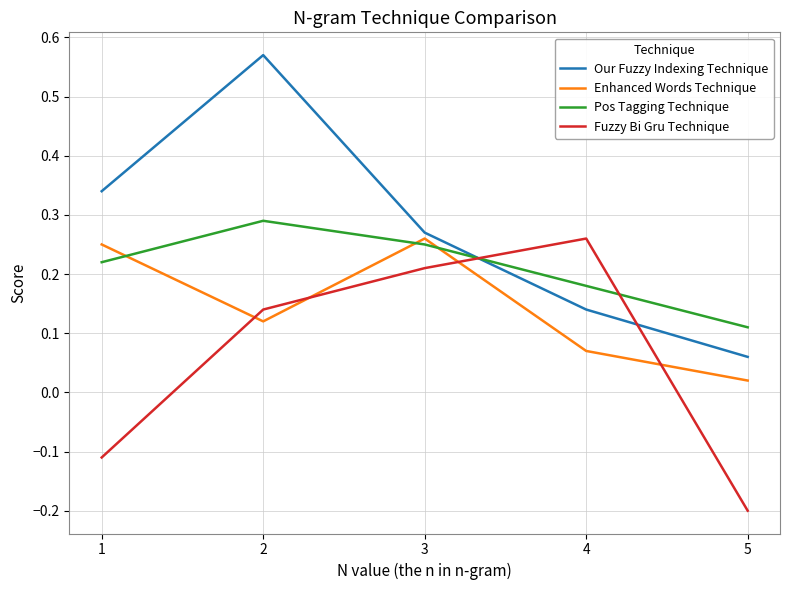

Is it true that Our Fuzzy Indexing Technique equals 0.4 at 2?

False